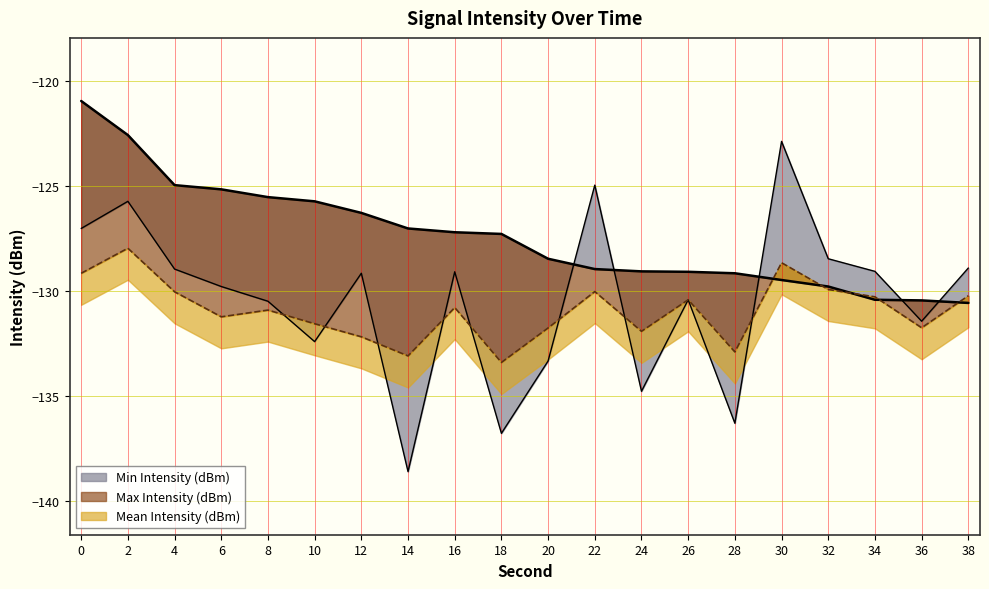

What is the total value across all series at 26?

-389.9